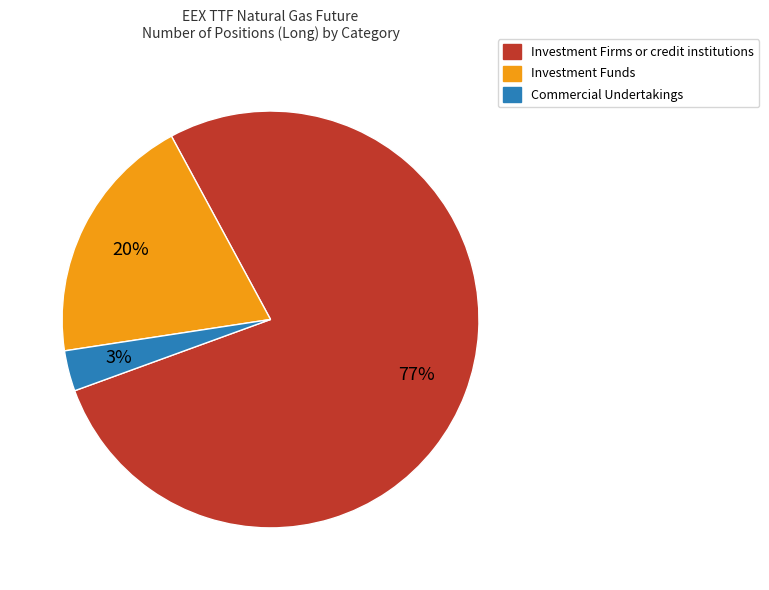

Is there a majority slice in this chart?

Yes